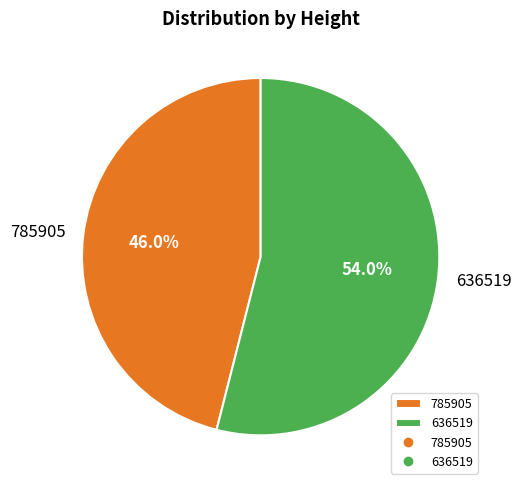

Is it true that 785905 is 31% of the pie?

False